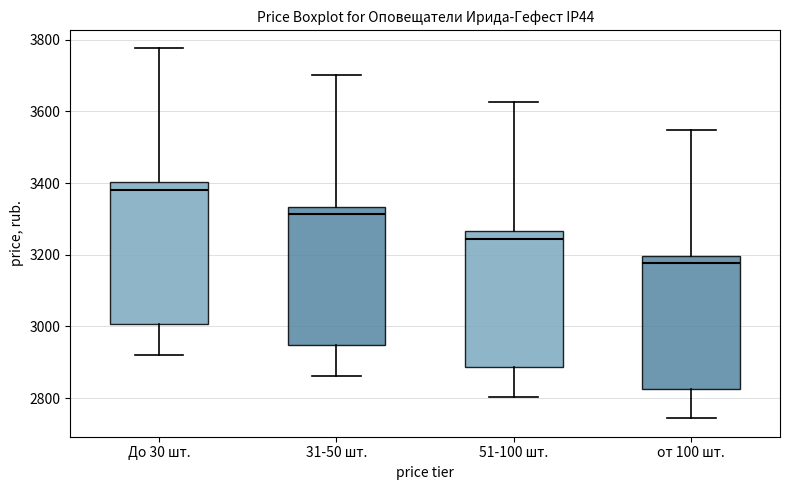

Reading left to right, read every box against the y-axis: the position of its median line, the range the box covers, and the ends of its whiskers. The values are not printed on the chart, so give them approximately, as read against the axis.

До 30 шт.: median 3380, box 3000 to 3400, whiskers 2920 to 3780
31-50 шт.: median 3320, box 2940 to 3340, whiskers 2860 to 3700
51-100 шт.: median 3240, box 2880 to 3260, whiskers 2800 to 3620
от 100 шт.: median 3180, box 2820 to 3200, whiskers 2740 to 3540